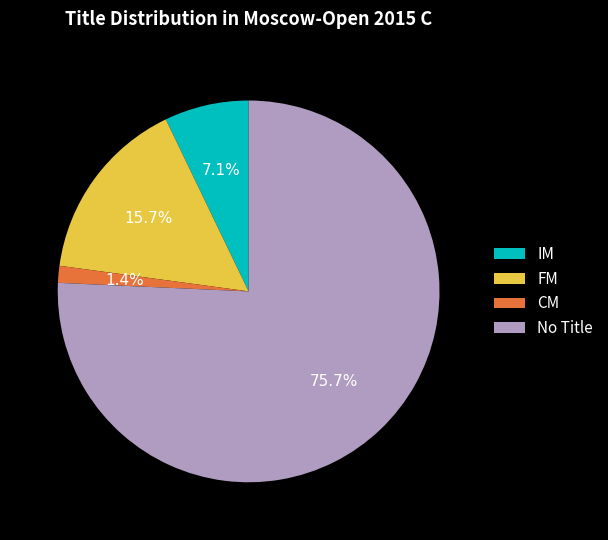

Which slice is the smallest?

CM